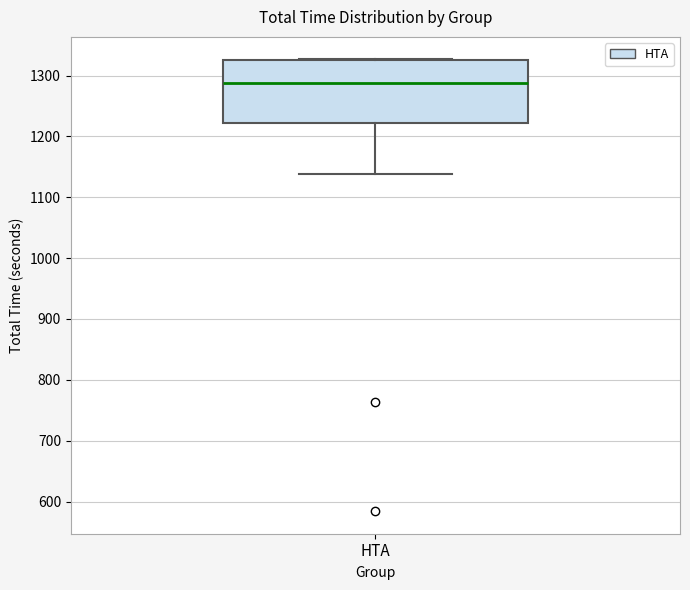

Read this box plot against the y-axis: the position of the median line, the range covered by the box, and the ends of both whiskers. The values are not printed on the chart, so give them approximately, as read against the axis.

median 1290, box 1220 to 1330, whiskers 1140 to 1330